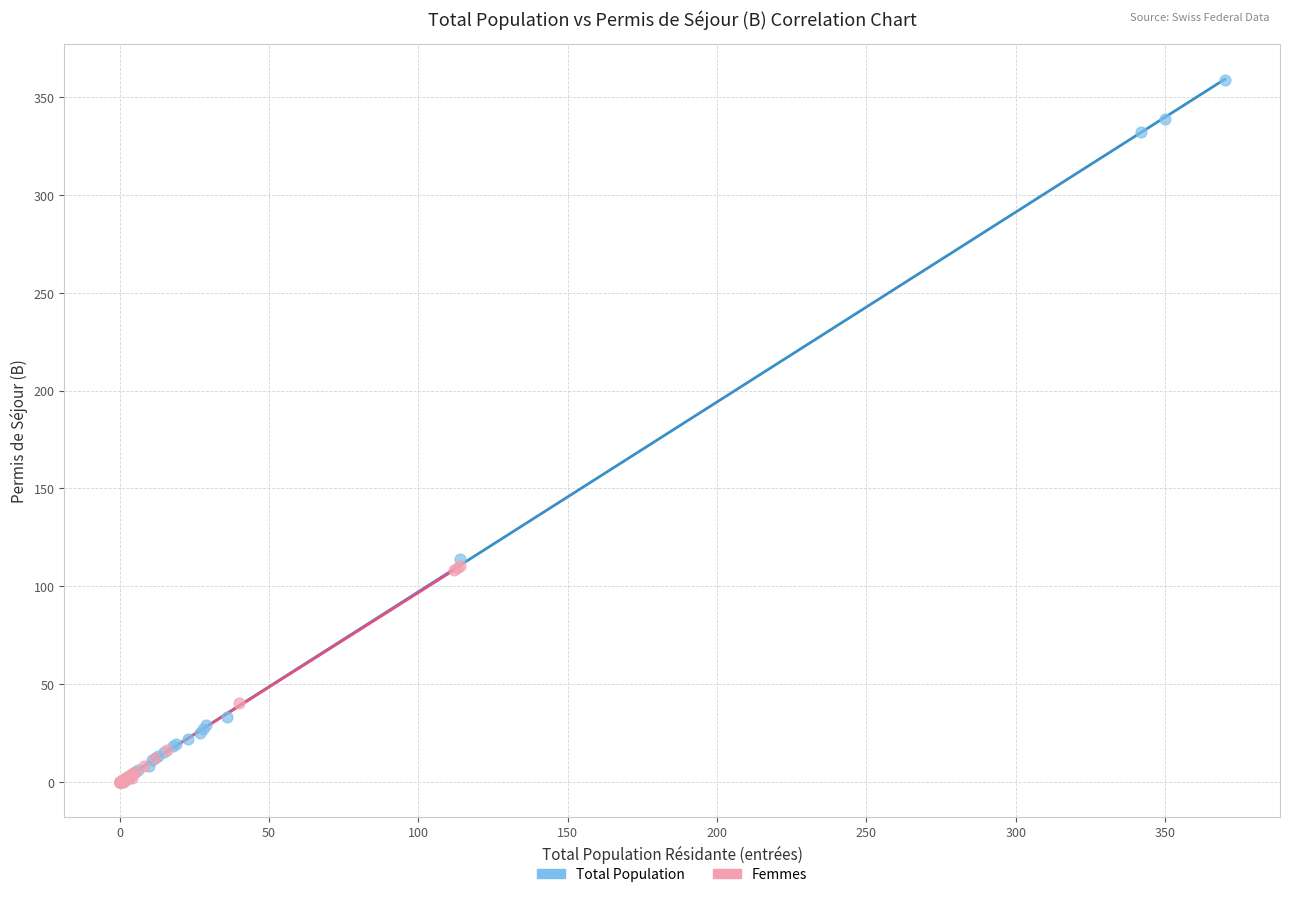

Which series has the largest Y range (max minus min)?

Total Population